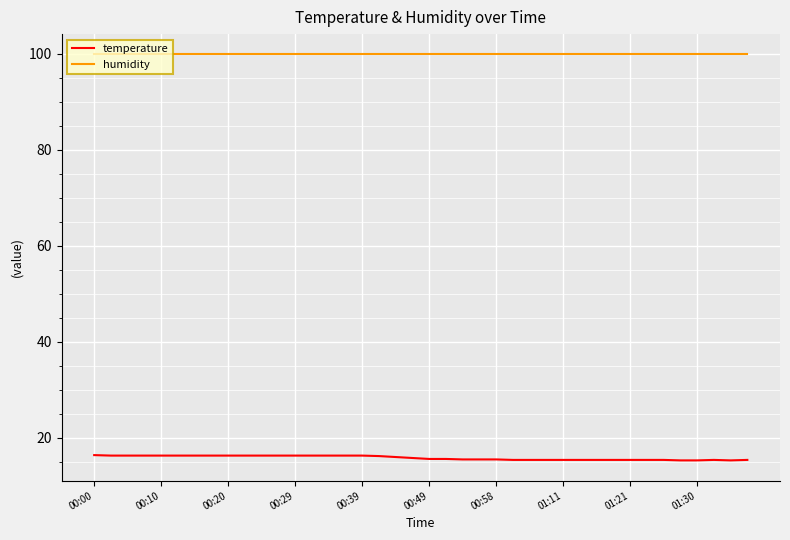

Which series has the largest range (max minus min)?

temperature